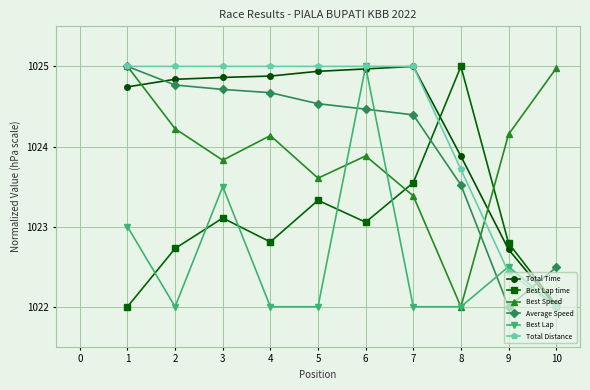

The value of Best Lap time at 1 is 1022.0. True or false?

True